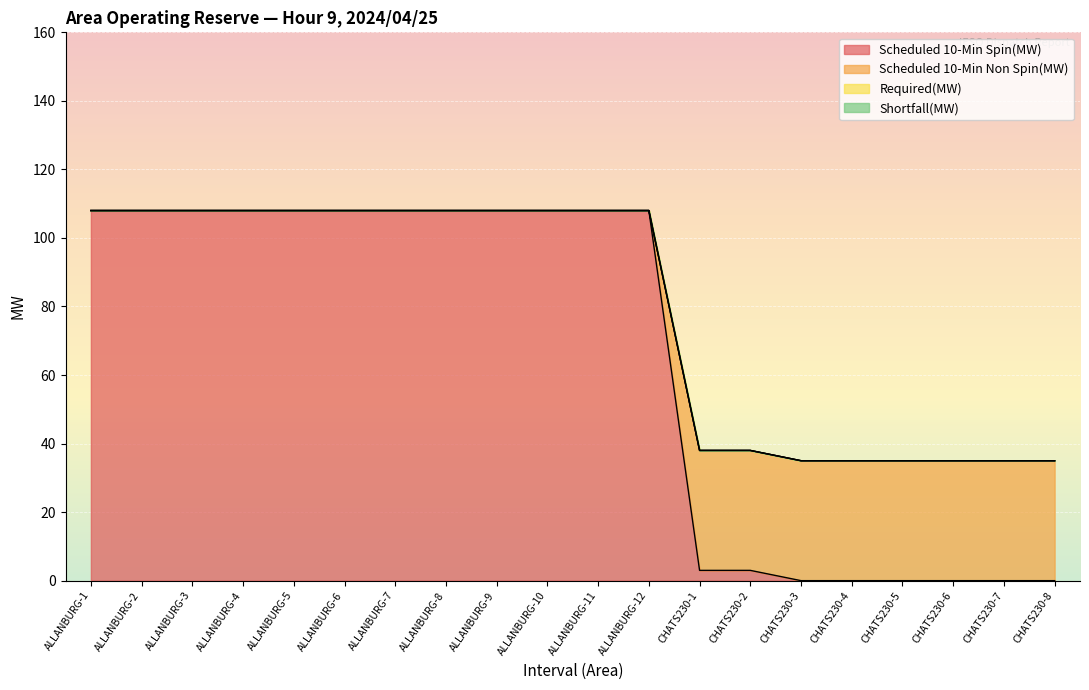

At CHATS230-1, list the series in order from largest to smallest.

Scheduled 10-Min Non Spin(MW), Scheduled 10-Min Spin(MW)